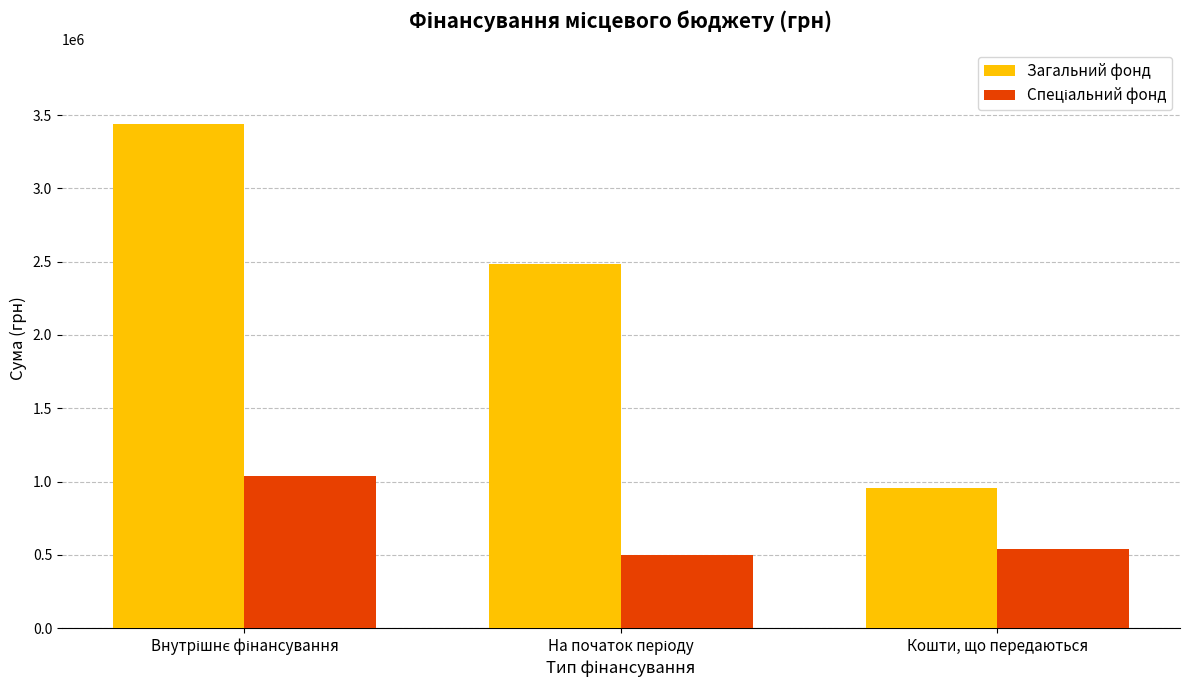

What is the difference between the maximum and minimum values in the Загальний фонд series?

2480900